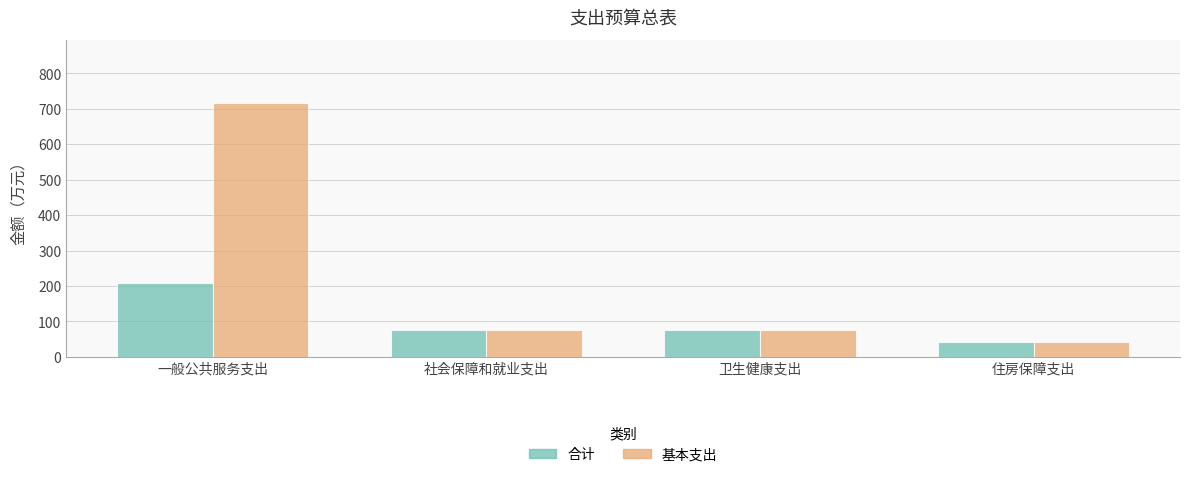

Which series has the largest total across all categories?

基本支出